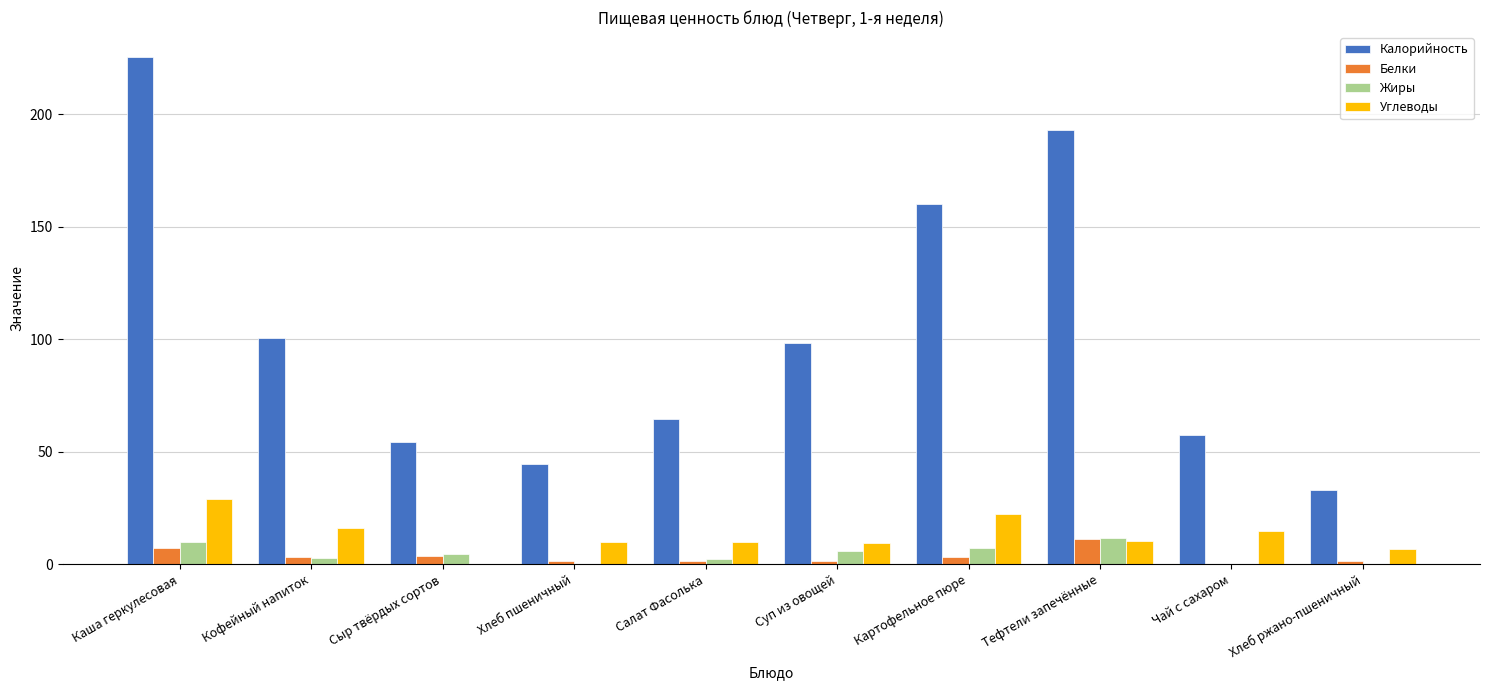

Is it true that Жиры equals 6.0 at Суп из овощей?

True